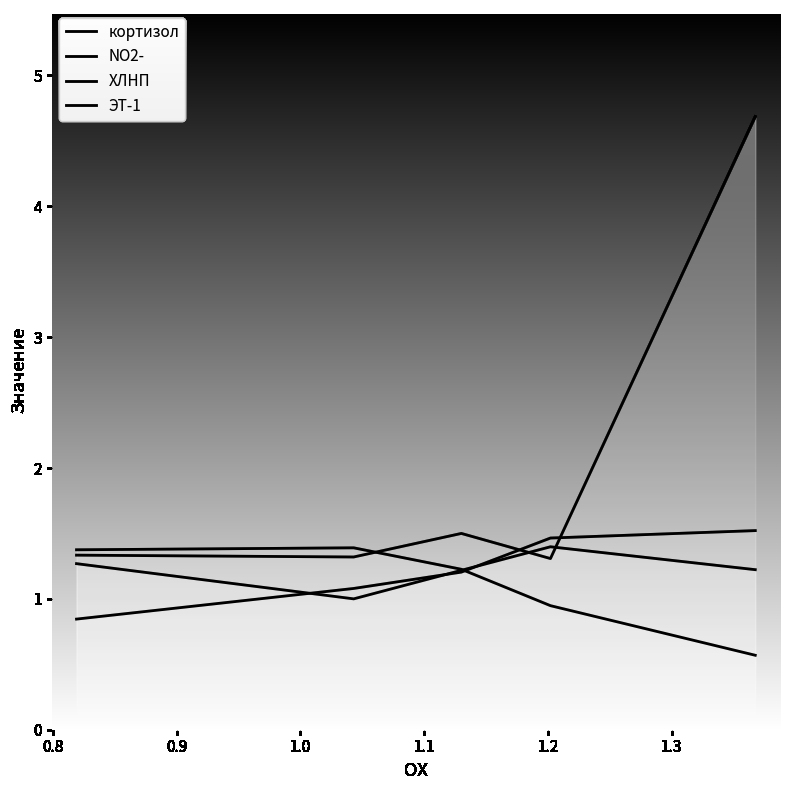

Is it true that кортизол equals 1.7 at 0.8?

False